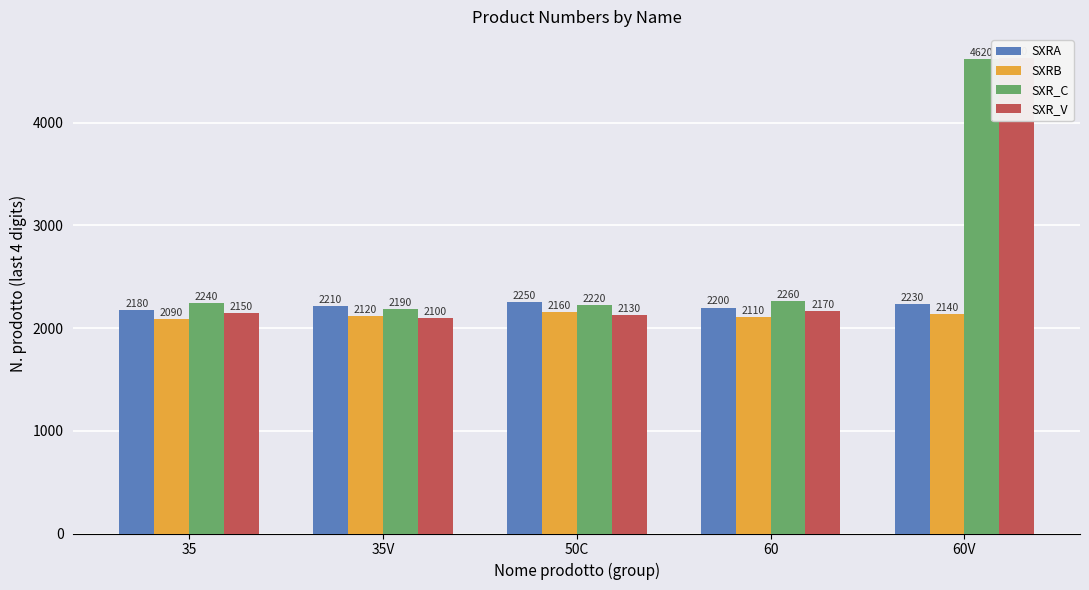

Reading left to right, what are all the values shown in this chart?

SXRA: 35=2180	35V=2210	50C=2250	60=2200	60V=2230
SXRB: 35=2090	35V=2120	50C=2160	60=2110	60V=2140
SXR_C: 35=2240	35V=2190	50C=2220	60=2260	60V=4620
SXR_V: 35=2150	35V=2100	50C=2130	60=2170	60V=4630